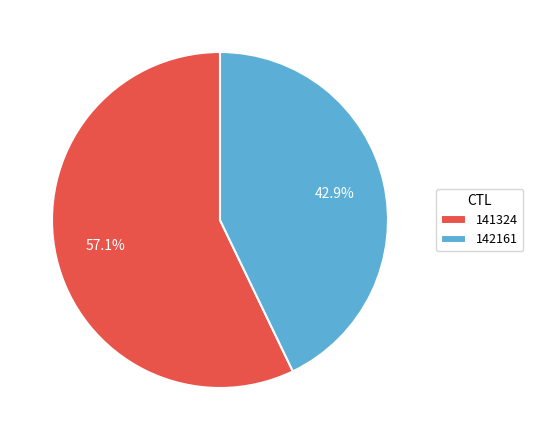

Count the number of slices in the pie.

2